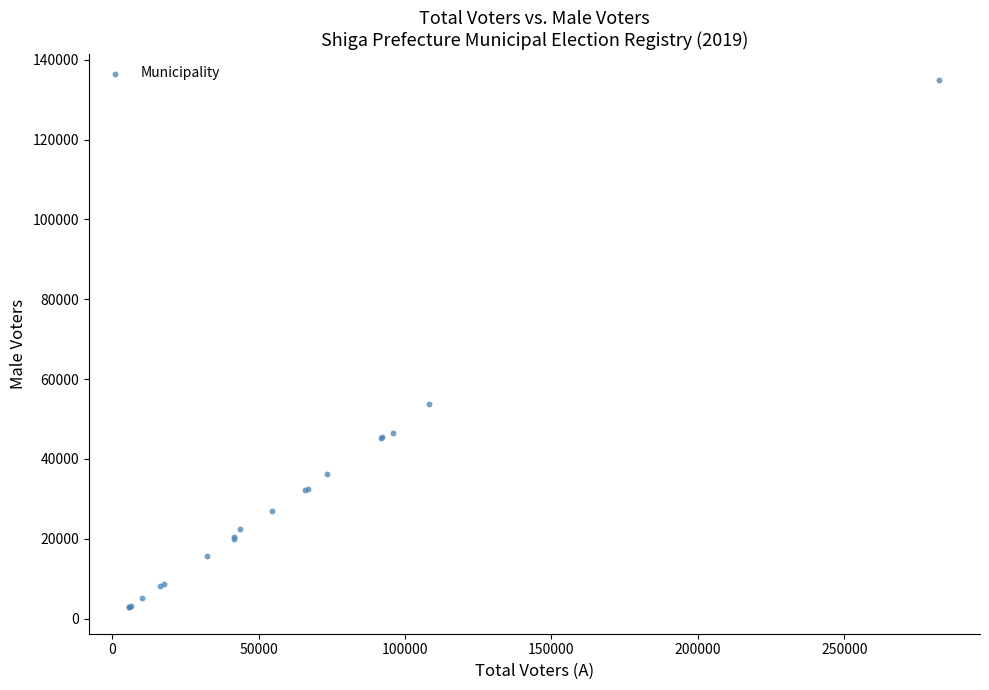

What Y value in the scatter plot is closest to 68834?

53793